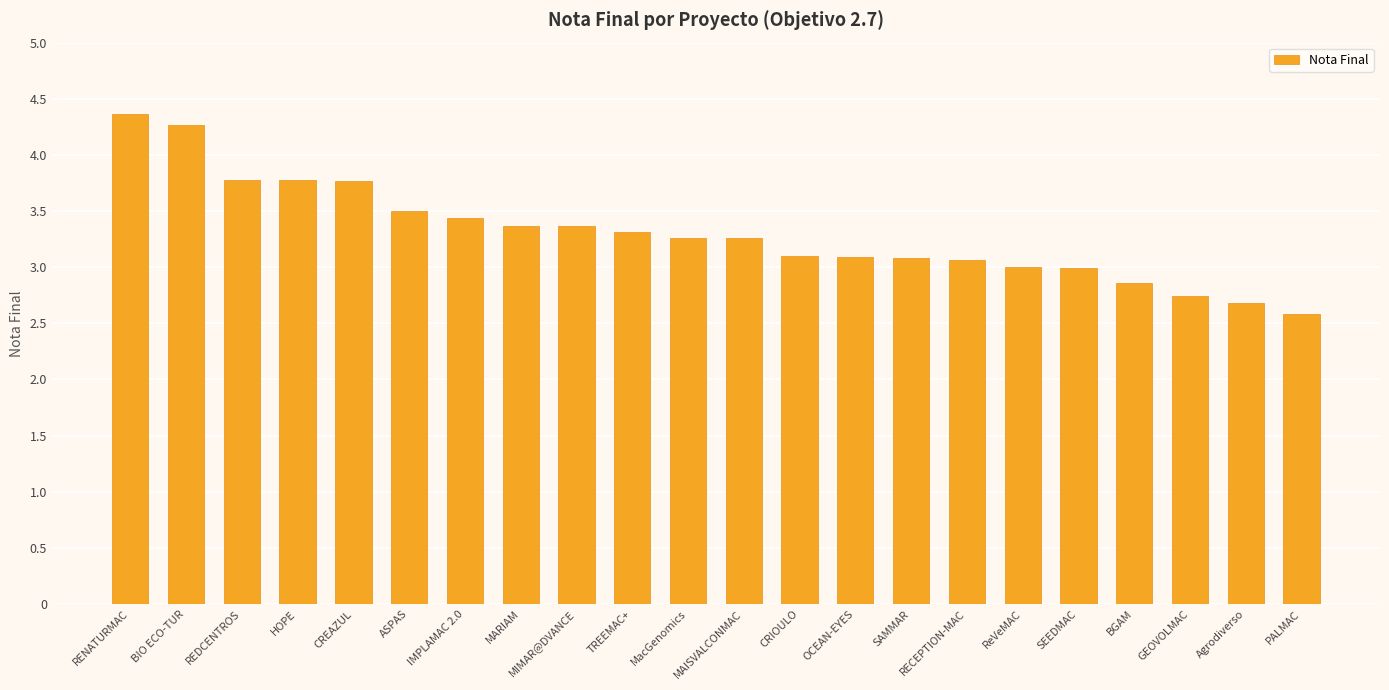

What is the sum of the values at Agrodiverso and ASPAS?

6.2